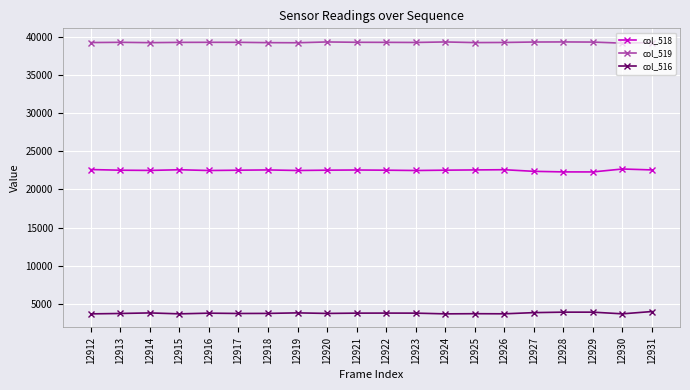

What is the difference between the second highest and second lowest values in the col_518 series?

308